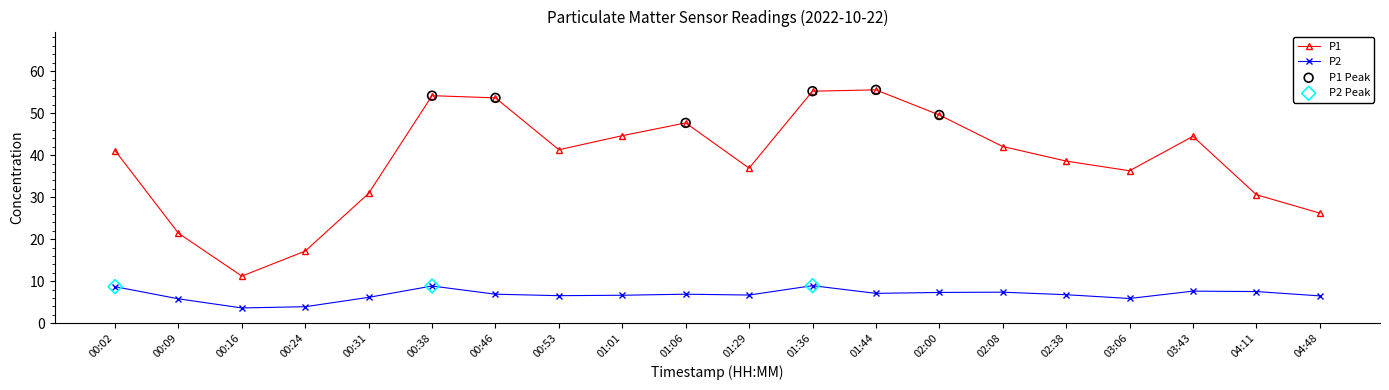

Which series has the largest range (max minus min)?

P1